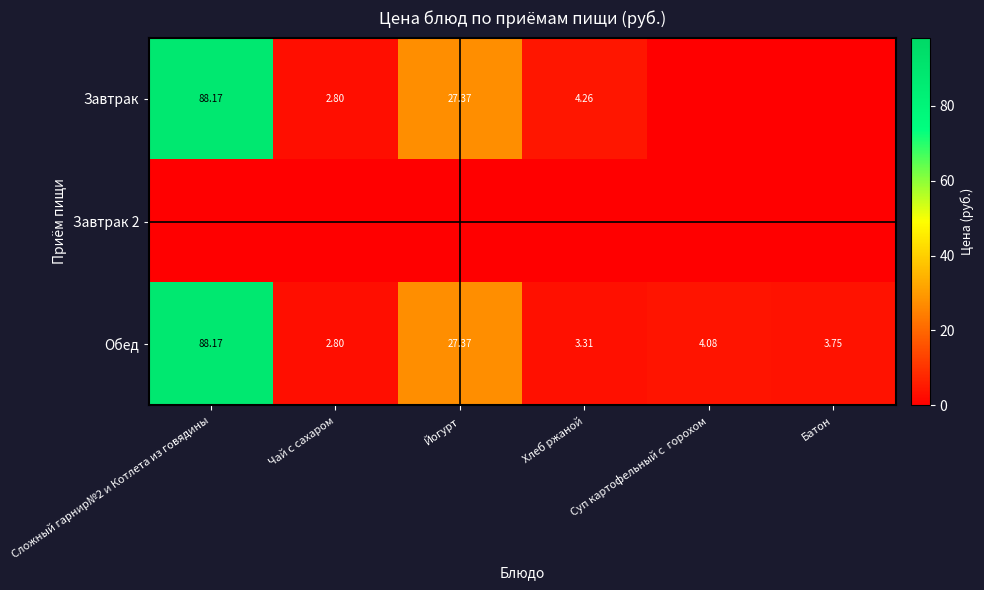

Which category has the lowest value in the Обед series?

Чай с сахаром